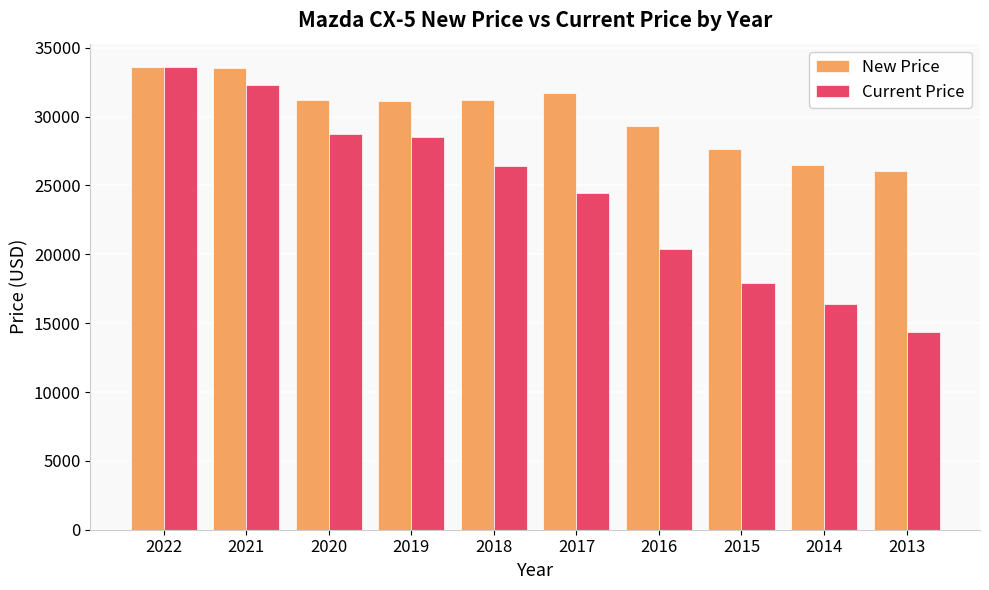

List the series in order of their overall mean, lowest first.

Current Price, New Price